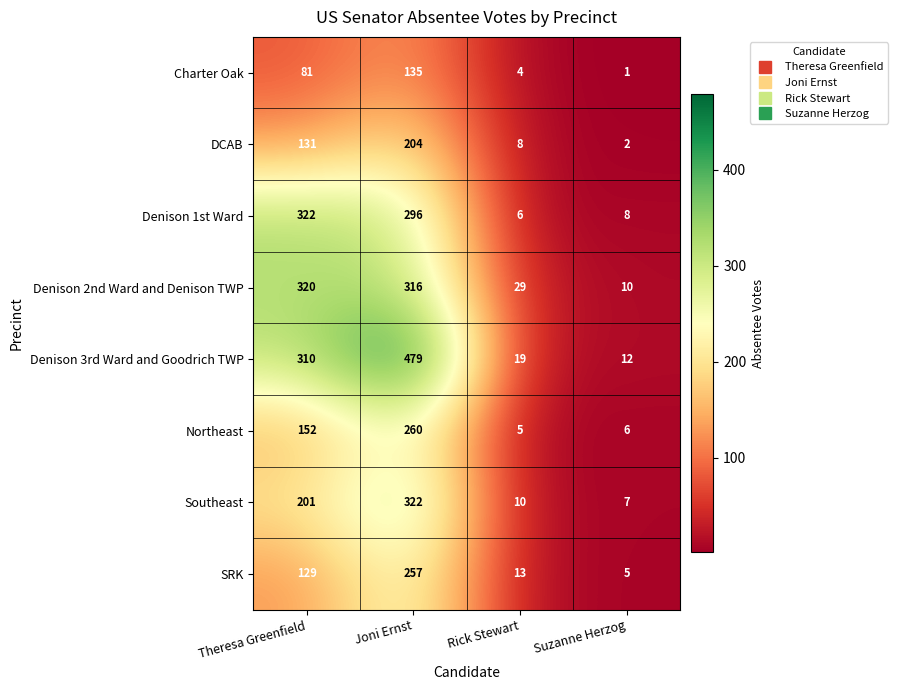

At Joni Ernst, list the series in order from smallest to largest.

Charter Oak, DCAB, SRK, Northeast, Denison 1st Ward, Denison 2nd Ward and Denison TWP, Southeast, Denison 3rd Ward and Goodrich TWP